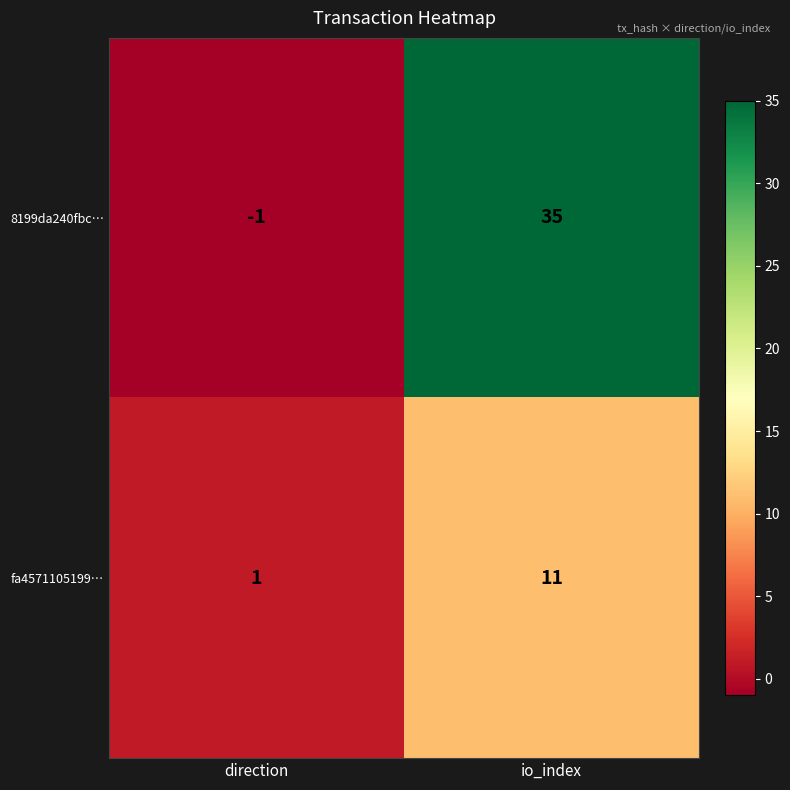

What is the smallest value displayed?

-1